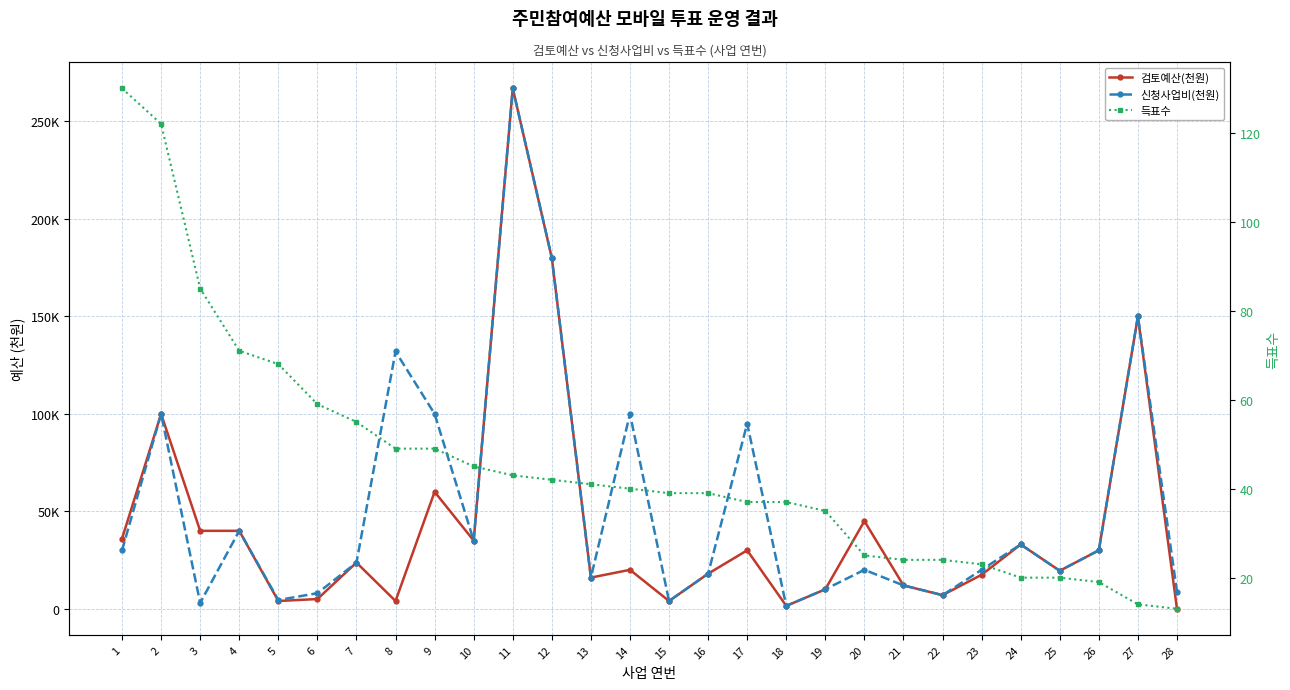

Which series has the largest range (max minus min)?

검토예산(천원)